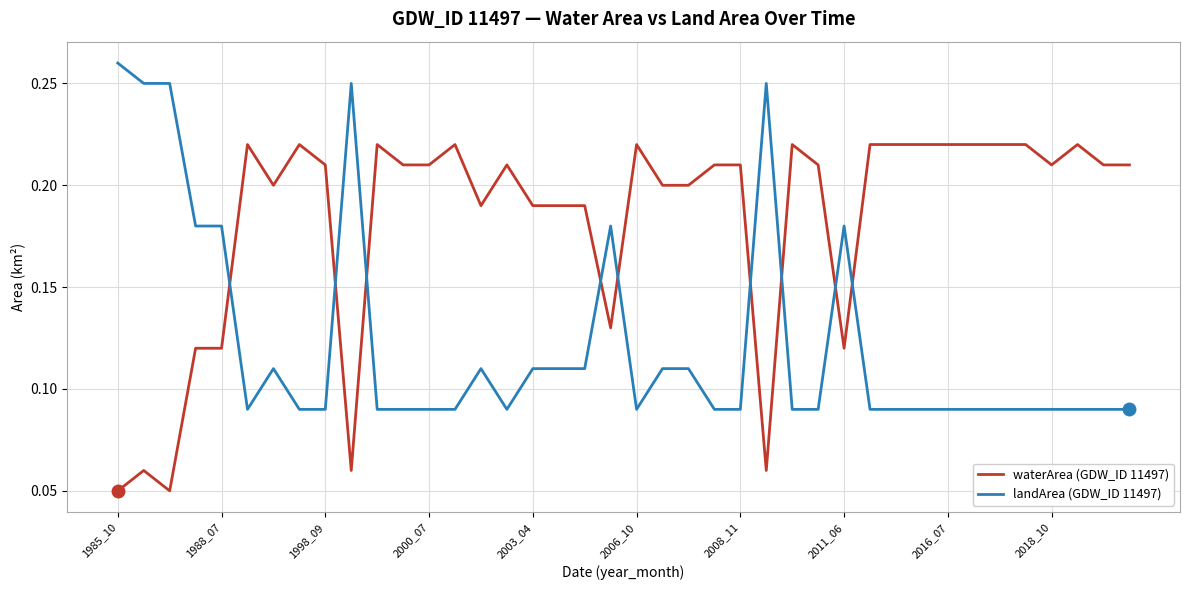

True or false: landArea (GDW_ID 11497) and waterArea (GDW_ID 11497) intersect in this chart.

True